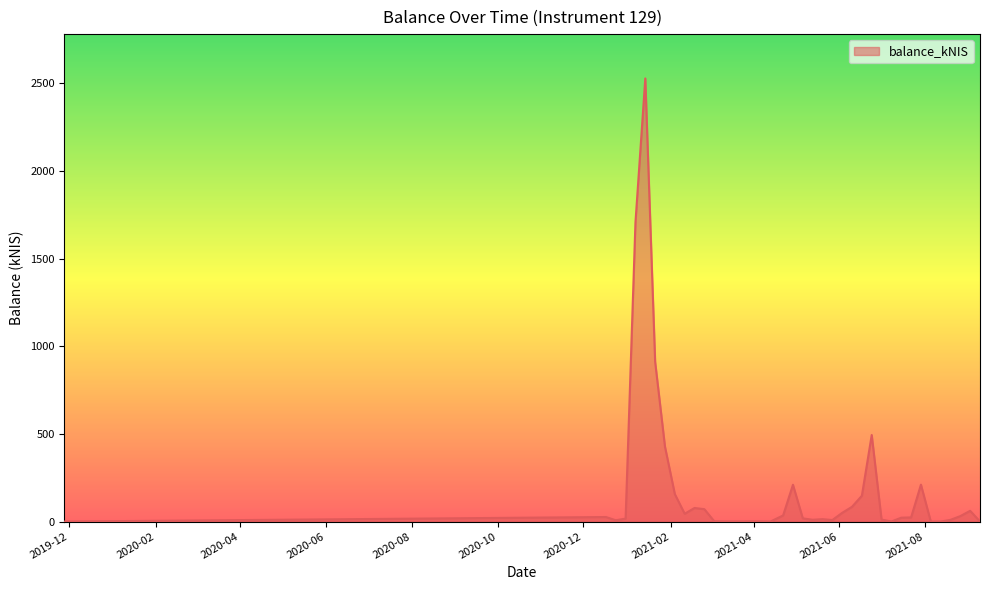

What is the greatest value displayed?

2527.4